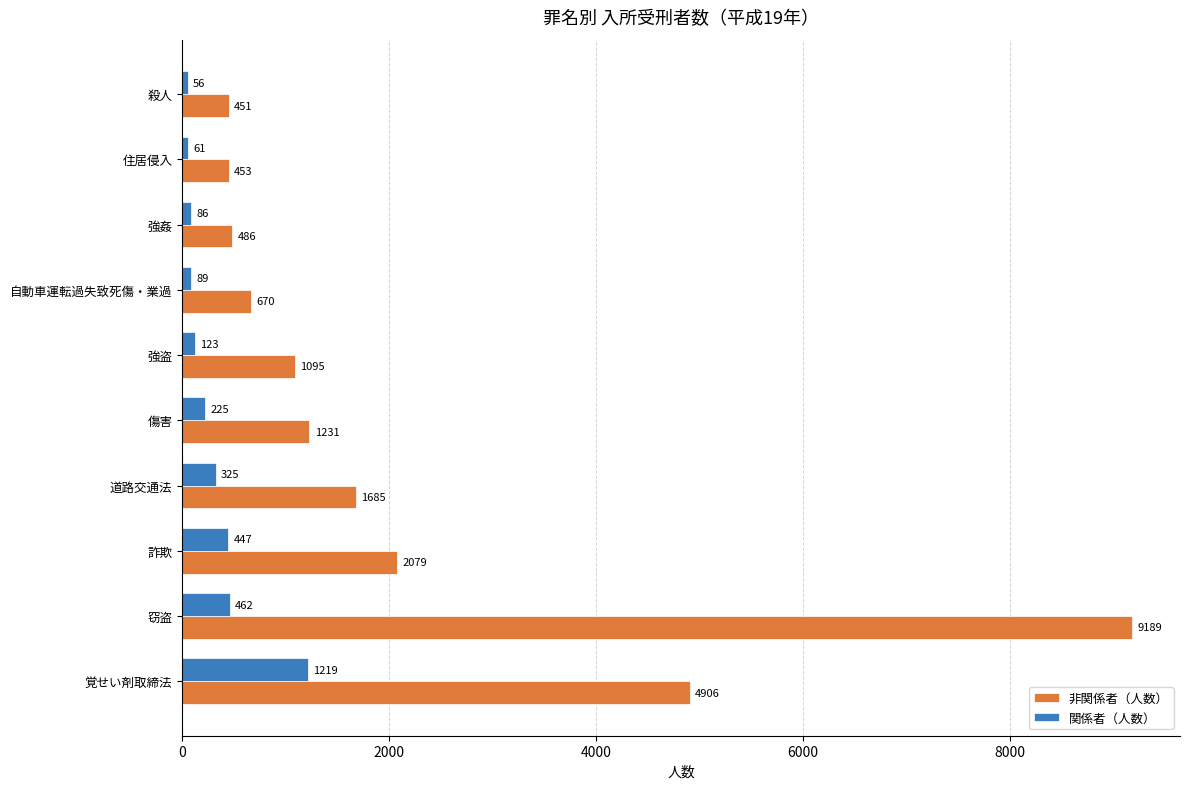

Which category has the highest value across all series?

窃盗